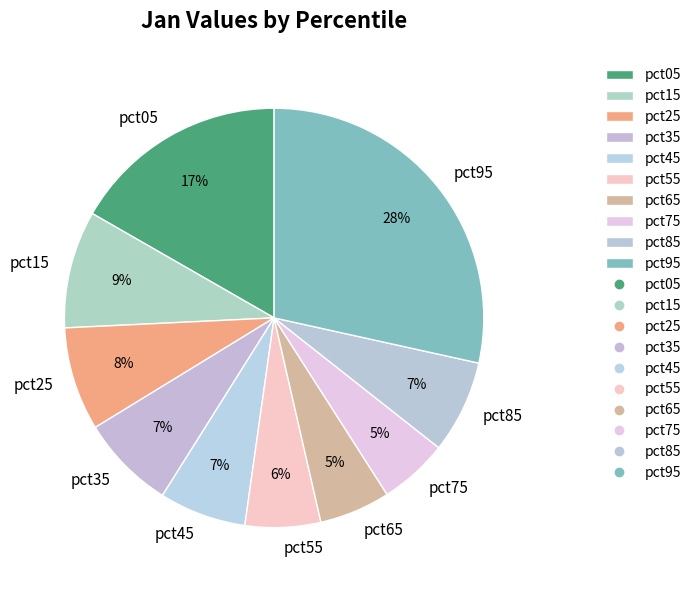

True or false: pct95 accounts for 28% of the total.

True